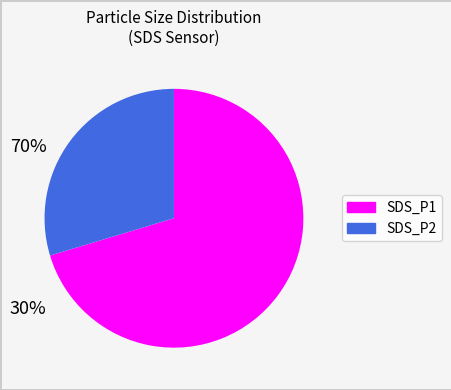

True or false: SDS_P2 accounts for 30% of the total.

True